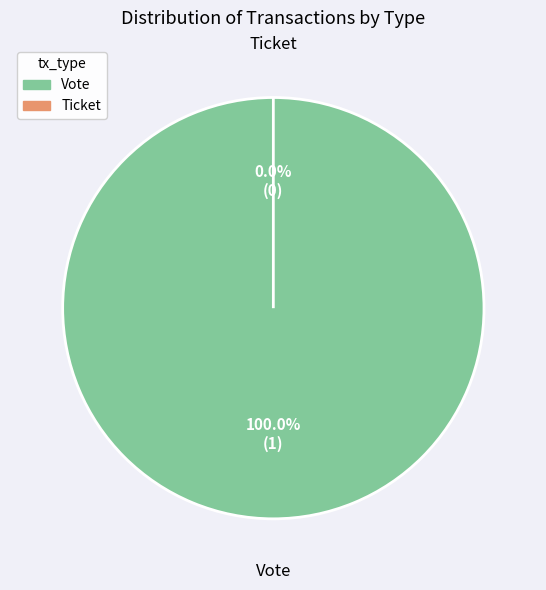

Rank the categories by value from lowest to highest.

Ticket, Vote